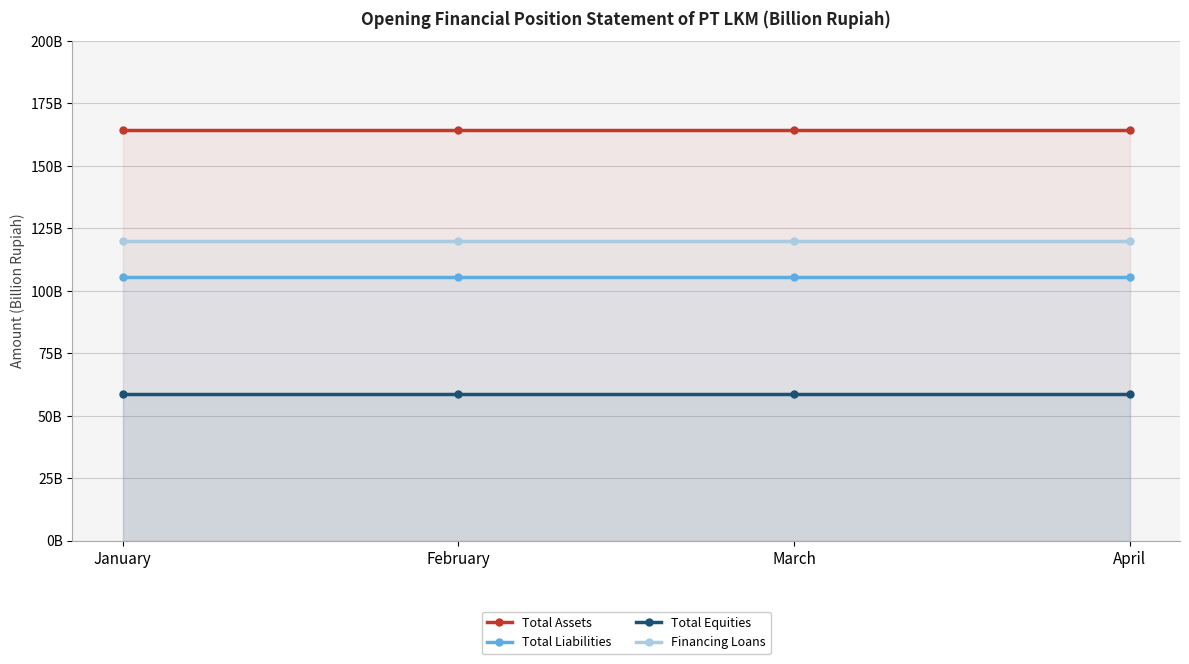

Read the Financing Loans value at January.

120.1